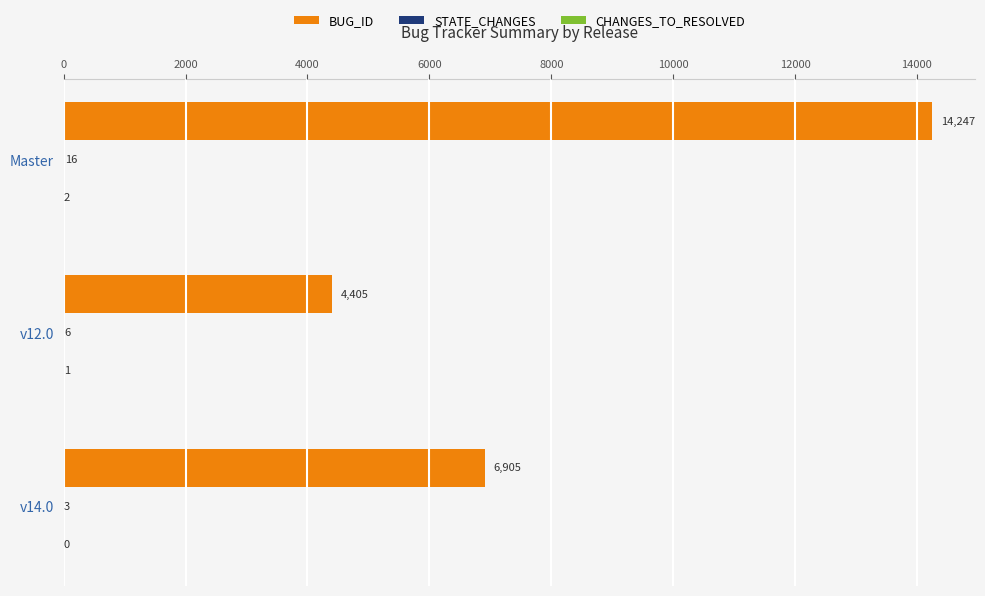

Where is BUG_ID nearest to the value 9326?

v14.0